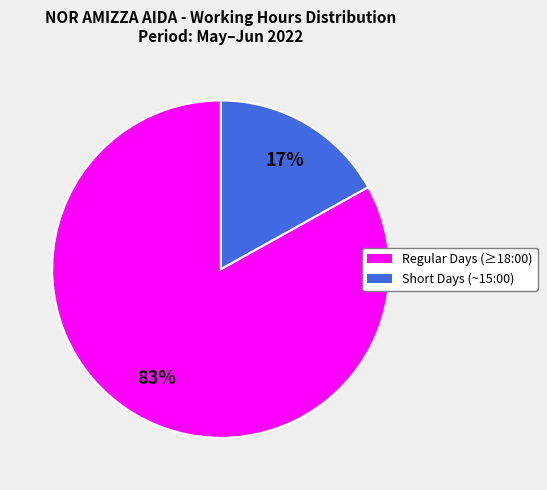

Does any single category account for the majority?

Yes